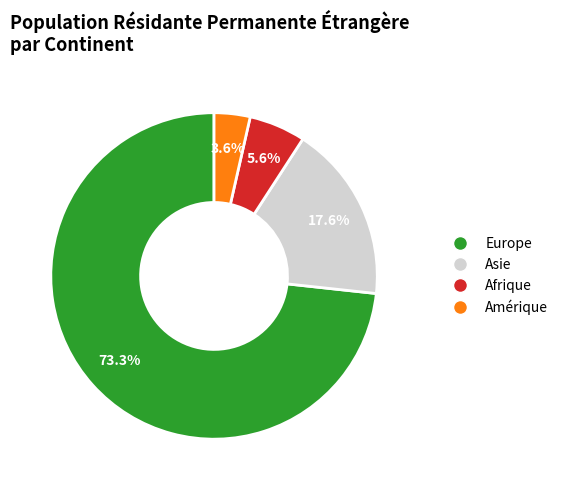

To the nearest percent, what is the difference between the largest and smallest slice percentages?

70%